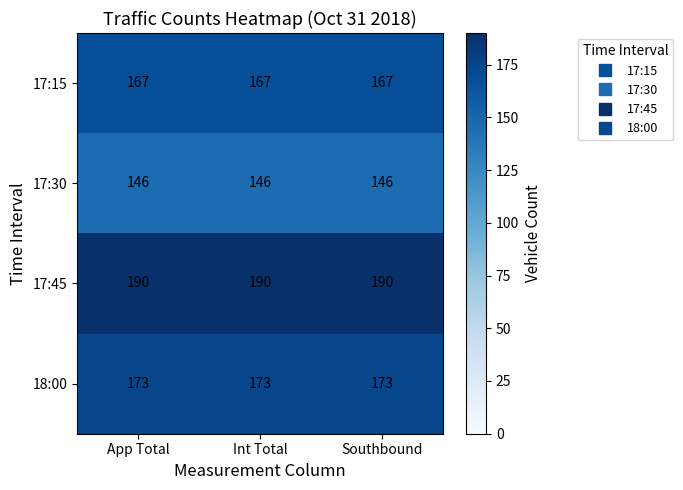

What value does the 18:00 series have at Southbound?

173